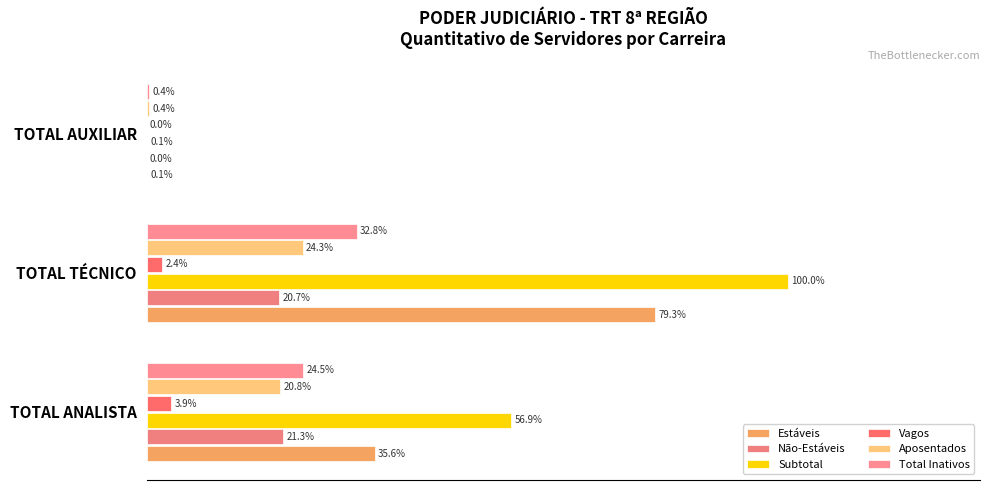

How many data points in Total Inativos are less than 24?

1